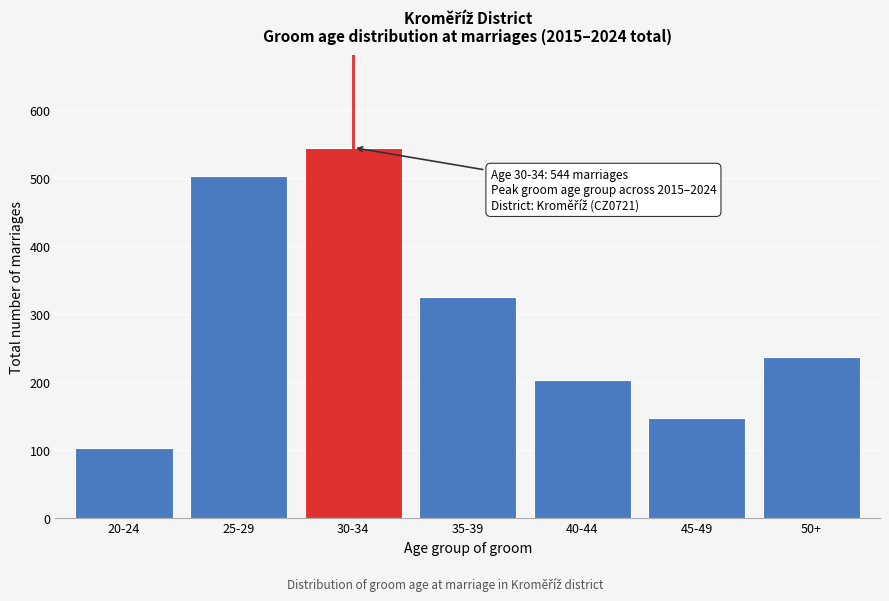

Reading right to left, extract all data points from this chart.

236	146	202	325	544	502	102